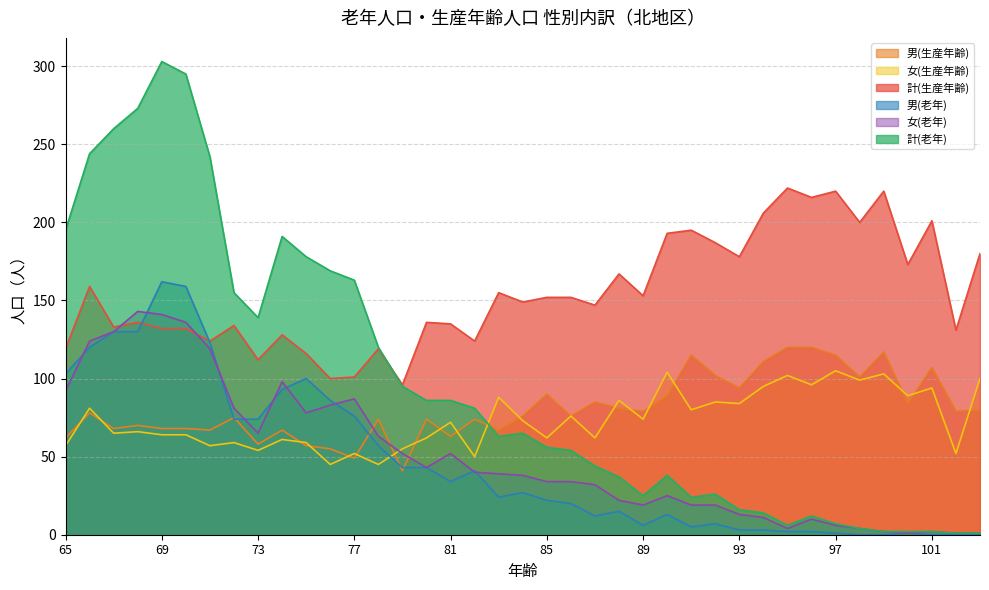

Reading left to right, extract all data points from this chart.

男(生産年齢): 65=62	66=78	67=68	68=70	69=68	70=68	71=67	72=75	73=58	74=67	75=57	76=55	77=49	78=74	79=41	80=74	81=63	82=74	83=67	84=76	85=90	86=76	87=85	88=81	89=79	90=89	91=115	92=102	93=94	94=111	95=120	96=120	97=115	98=101	99=117	100=84	101=107	102=79	103=80
女(生産年齢): 65=57	66=81	67=65	68=66	69=64	70=64	71=57	72=59	73=54	74=61	75=59	76=45	77=52	78=45	79=55	80=62	81=72	82=50	83=88	84=73	85=62	86=76	87=62	88=86	89=74	90=104	91=80	92=85	93=84	94=95	95=102	96=96	97=105	98=99	99=103	100=89	101=94	102=52	103=100
計(生産年齢): 65=119	66=159	67=133	68=136	69=132	70=132	71=124	72=134	73=112	74=128	75=116	76=100	77=101	78=119	79=96	80=136	81=135	82=124	83=155	84=149	85=152	86=152	87=147	88=167	89=153	90=193	91=195	92=187	93=178	94=206	95=222	96=216	97=220	98=200	99=220	100=173	101=201	102=131	103=180
男(老年): 65=103	66=120	67=130	68=130	69=162	70=159	71=123	72=74	73=74	74=93	75=100	76=86	77=76	78=57	79=43	80=43	81=34	82=41	83=24	84=27	85=22	86=20	87=12	88=15	89=6	90=13	91=5	92=7	93=3	94=3	95=2	96=2	97=1	98=0	99=0	100=1	101=0	102=0	103=0
女(老年): 65=92	66=124	67=130	68=143	69=141	70=136	71=119	72=81	73=65	74=98	75=78	76=83	77=87	78=63	79=52	80=43	81=52	82=40	83=39	84=38	85=34	86=34	87=32	88=22	89=19	90=25	91=19	92=19	93=13	94=11	95=4	96=10	97=6	98=4	99=2	100=1	101=2	102=1	103=1
計(老年): 65=195	66=244	67=260	68=273	69=303	70=295	71=242	72=155	73=139	74=191	75=178	76=169	77=163	78=120	79=95	80=86	81=86	82=81	83=63	84=65	85=56	86=54	87=44	88=37	89=25	90=38	91=24	92=26	93=16	94=14	95=6	96=12	97=7	98=4	99=2	100=2	101=2	102=1	103=1